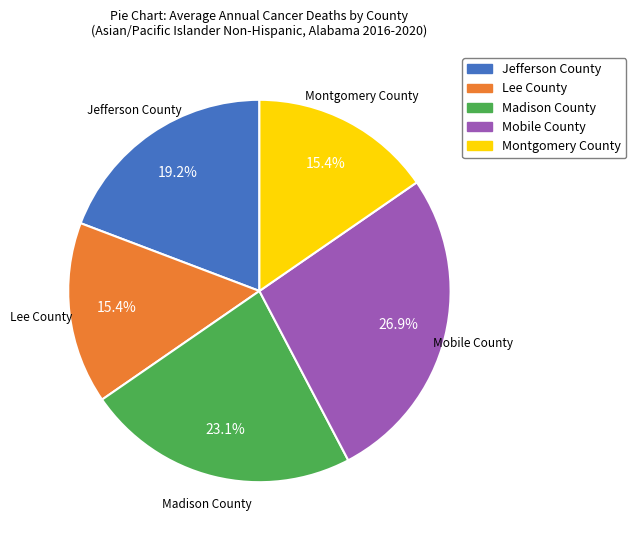

Count the number of slices in the pie.

5